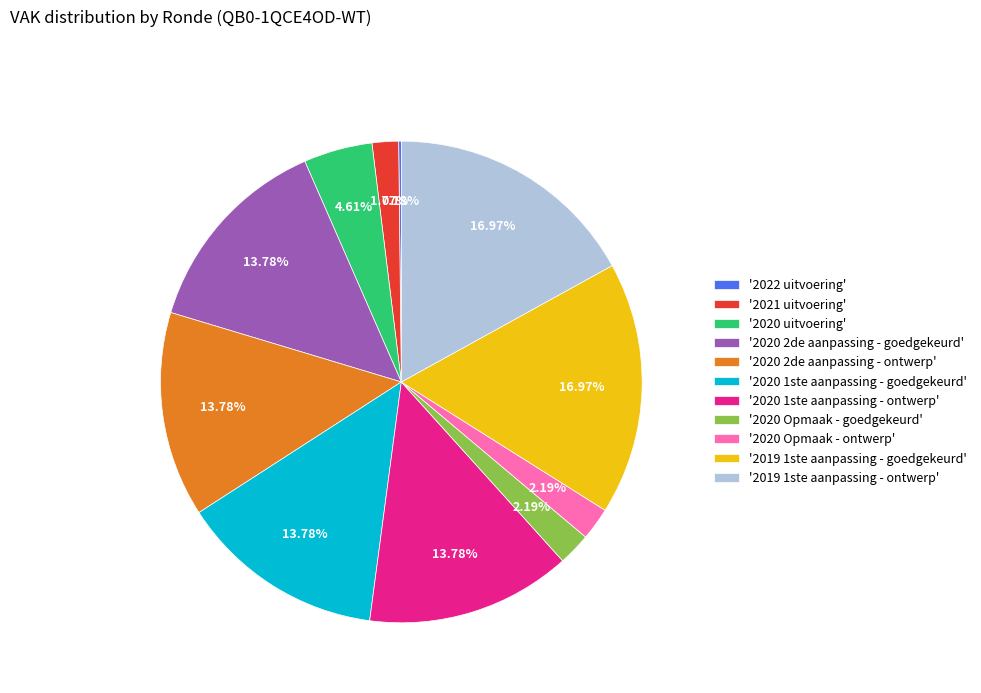

Between '2020 2de aanpassing - ontwerp' and '2019 1ste aanpassing - ontwerp', which is larger?

'2019 1ste aanpassing - ontwerp'